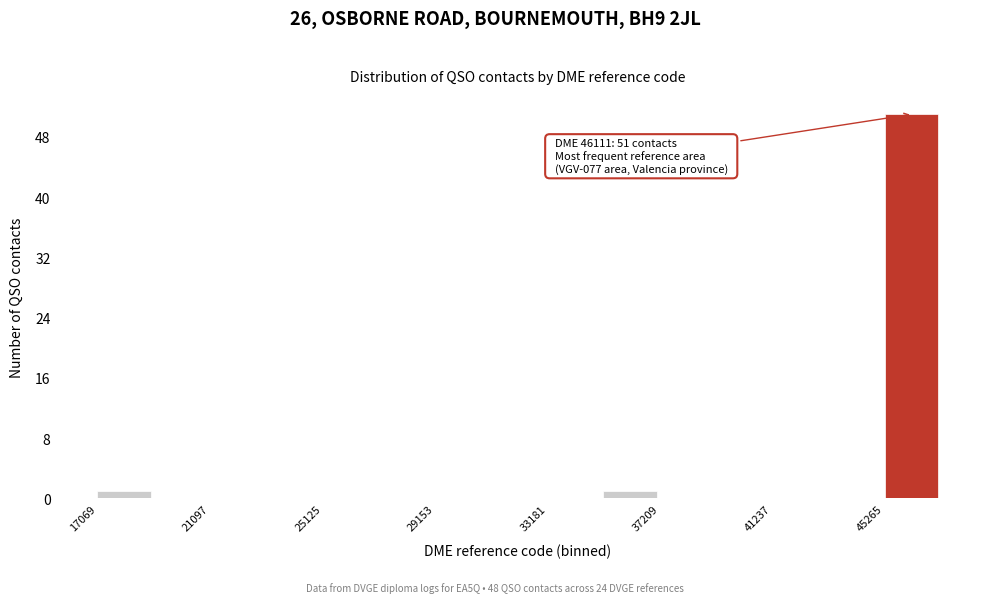

Which range on the x-axis has the tallest bar?

45500 to 47500